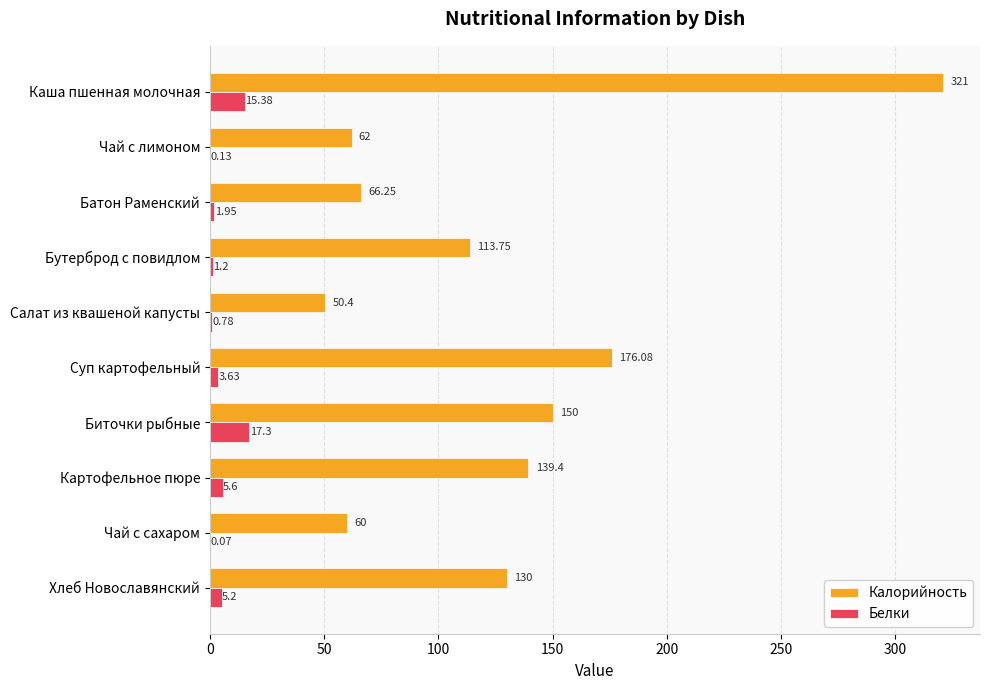

Which series has the largest total across all categories?

Калорийность